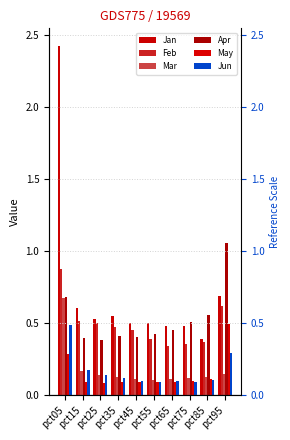

Does the chart contain any negative values?

No